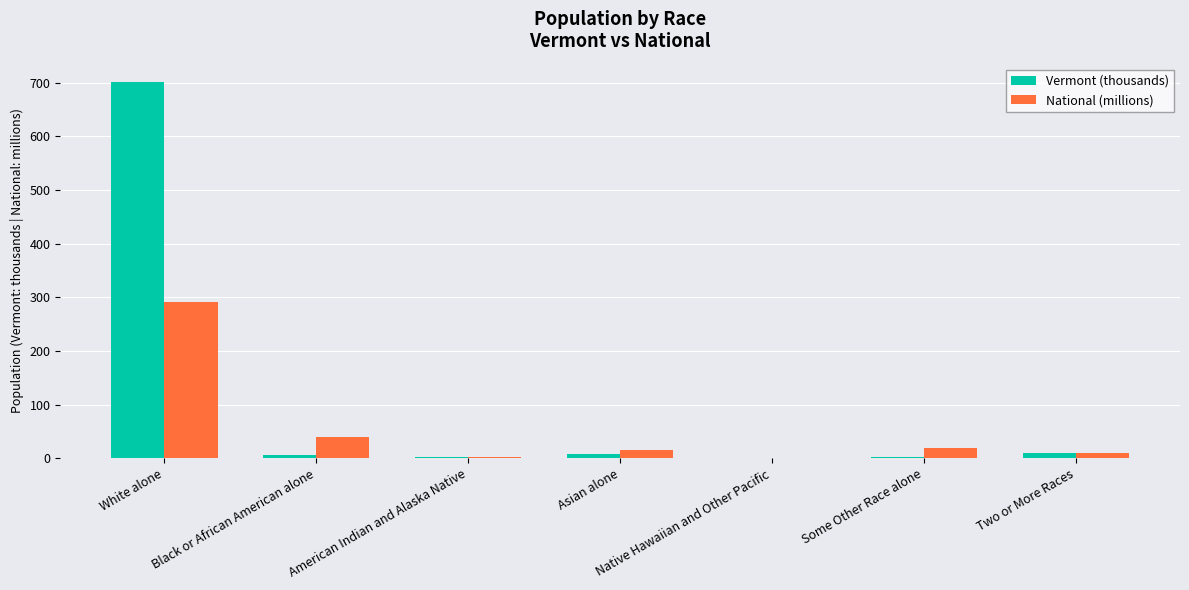

At which category is the sum across all series the highest?

White alone